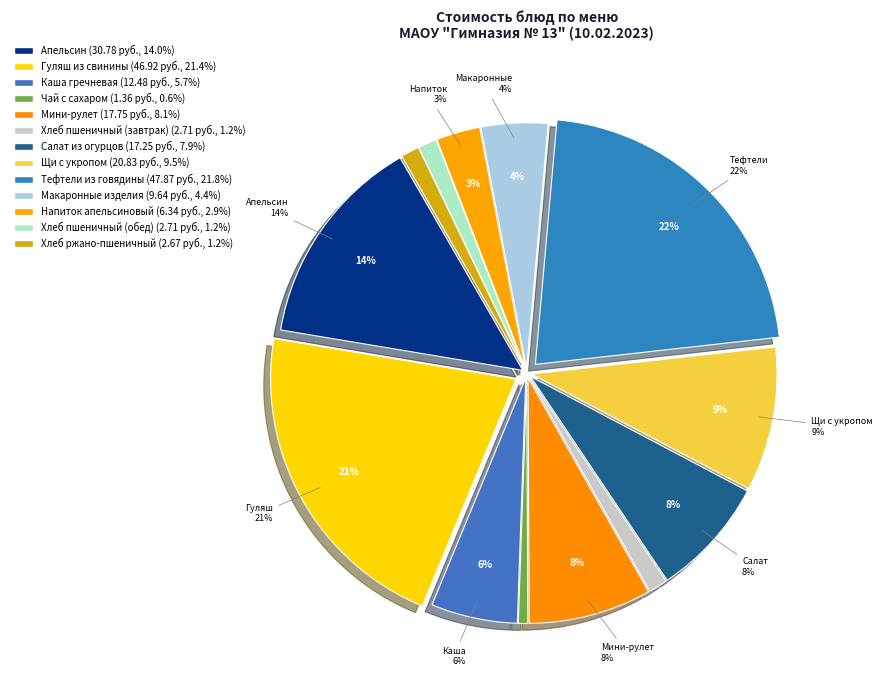

True or false: Мини-рулет accounts for 8% of the total.

True